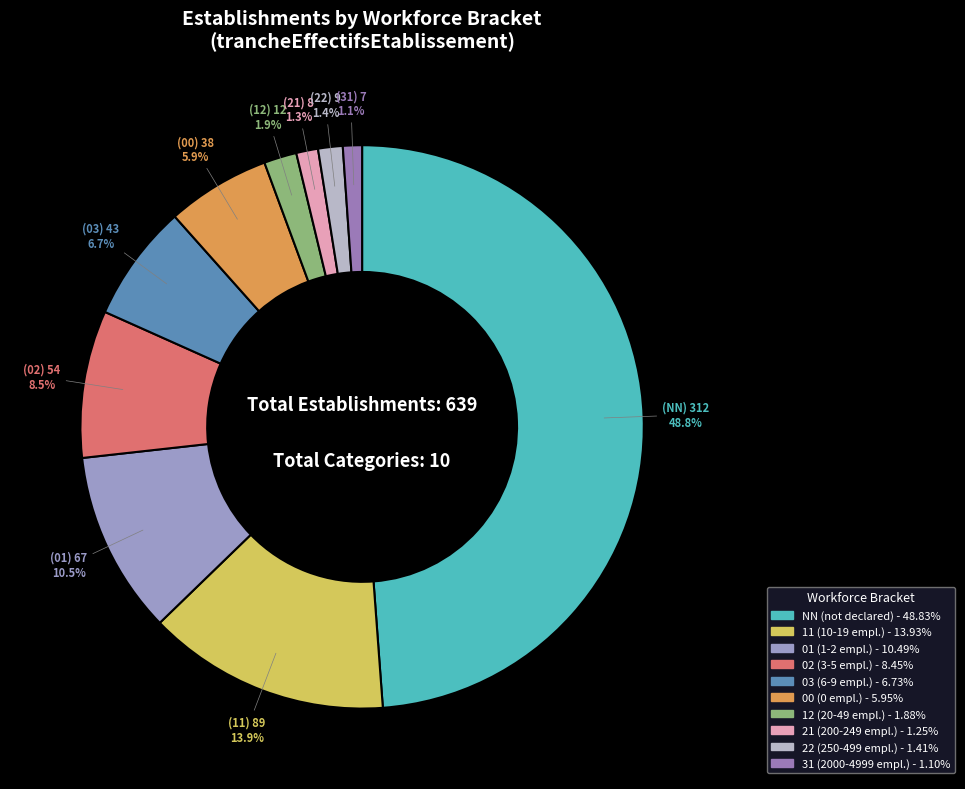

To the nearest percent, what percentage of the pie is 12?

2%